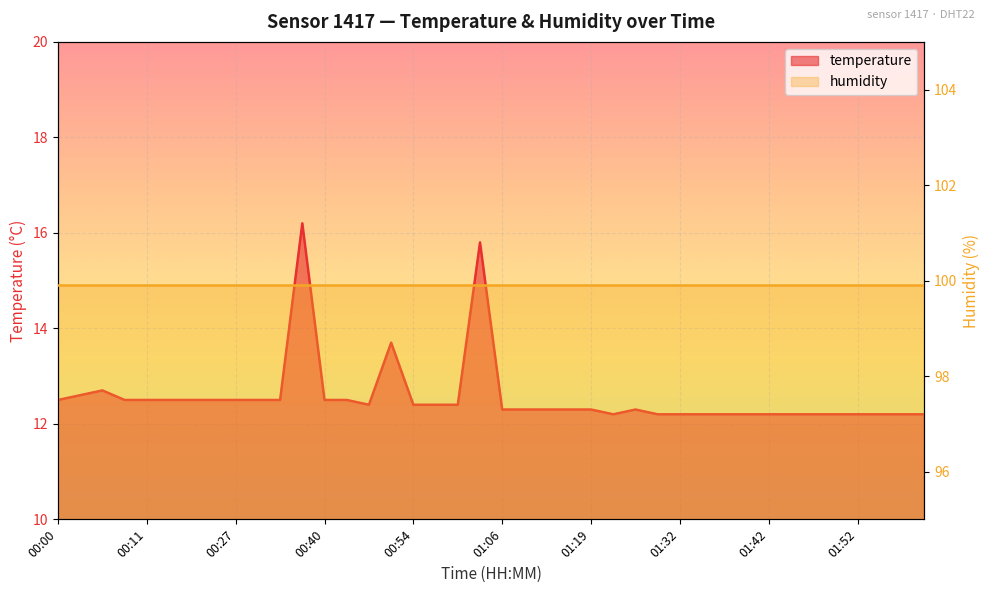

How many categories are shown in the chart?

40